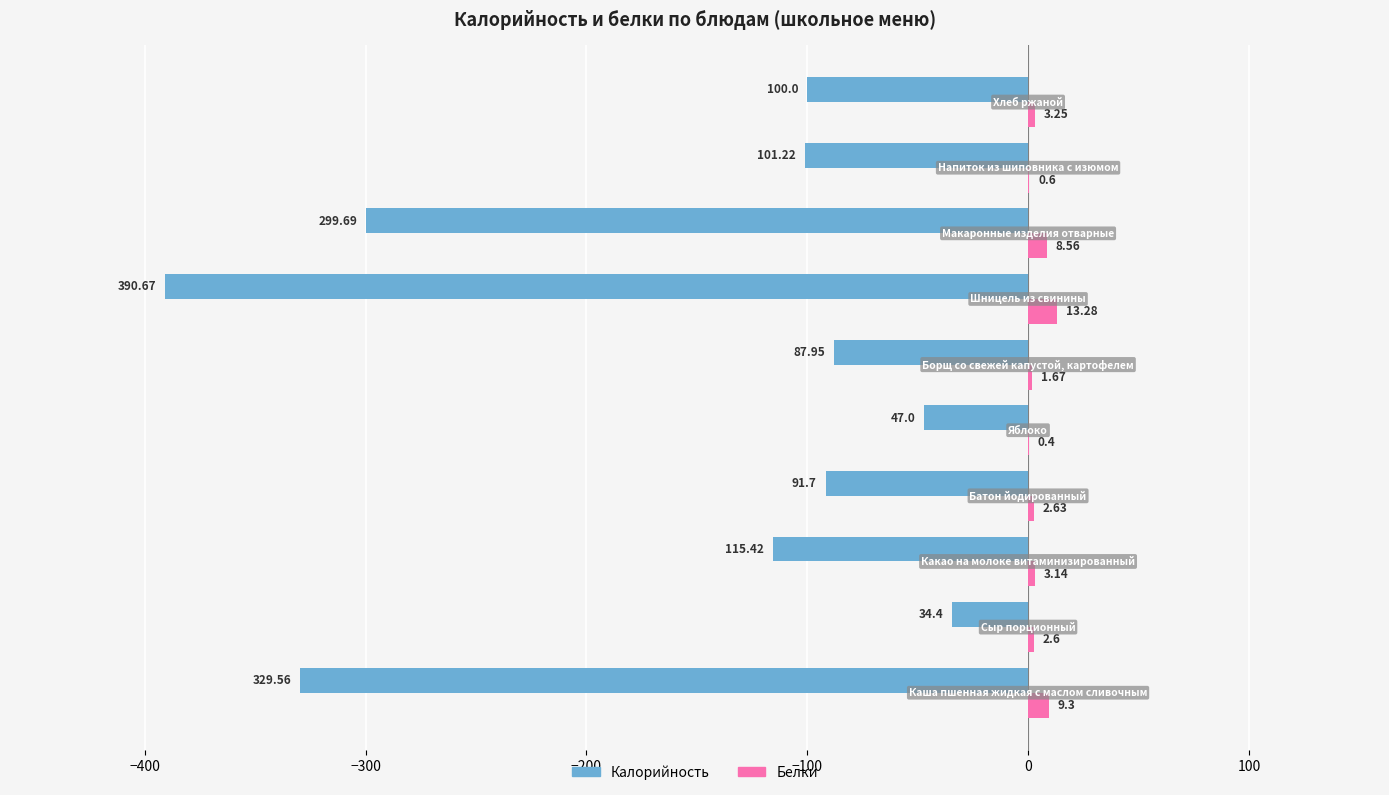

Which series has the largest total across all categories?

Белки